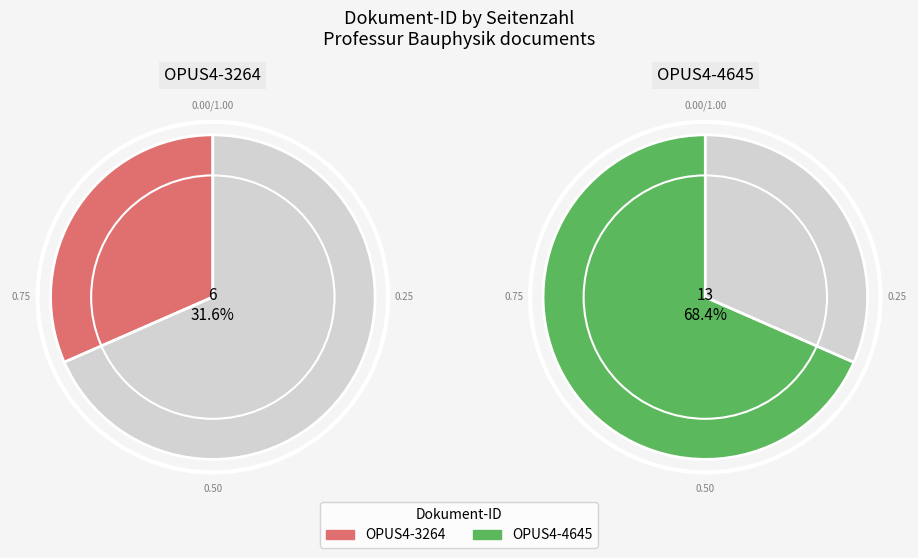

Combined, what portion of the pie is OPUS4-4645 and OPUS4-3264?

100.0%